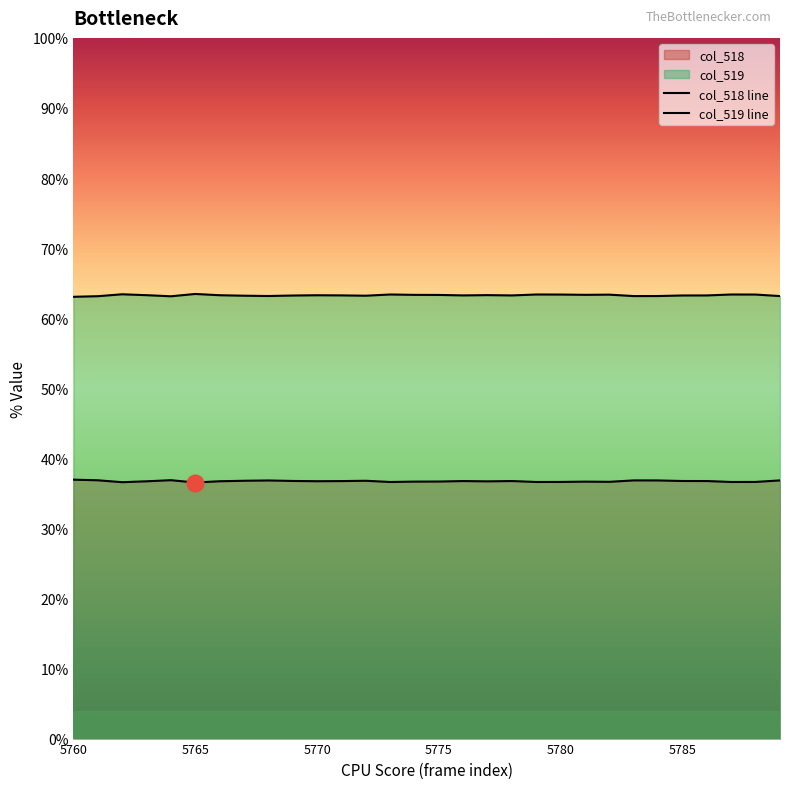

Between 16 and 17, which series saw the biggest shift?

col_518 line